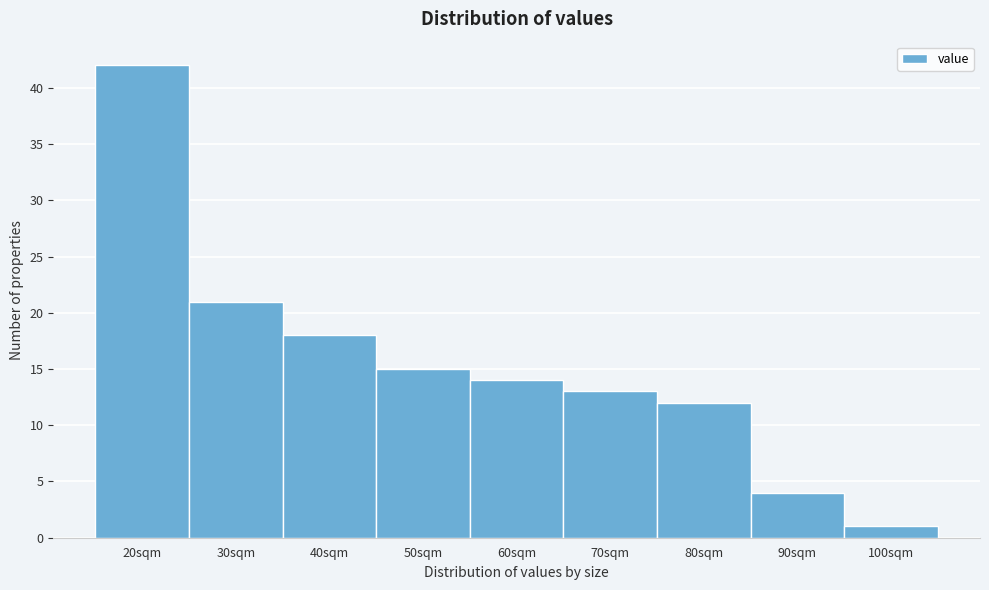

Reading left to right, transcribe all the data shown in this chart.

42	21	18	15	14	13	12	4	1